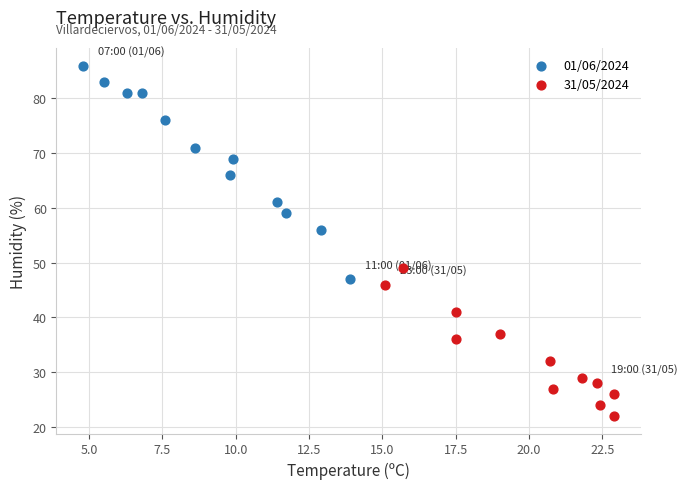

Which series contains the highest Y value?

01/06/2024